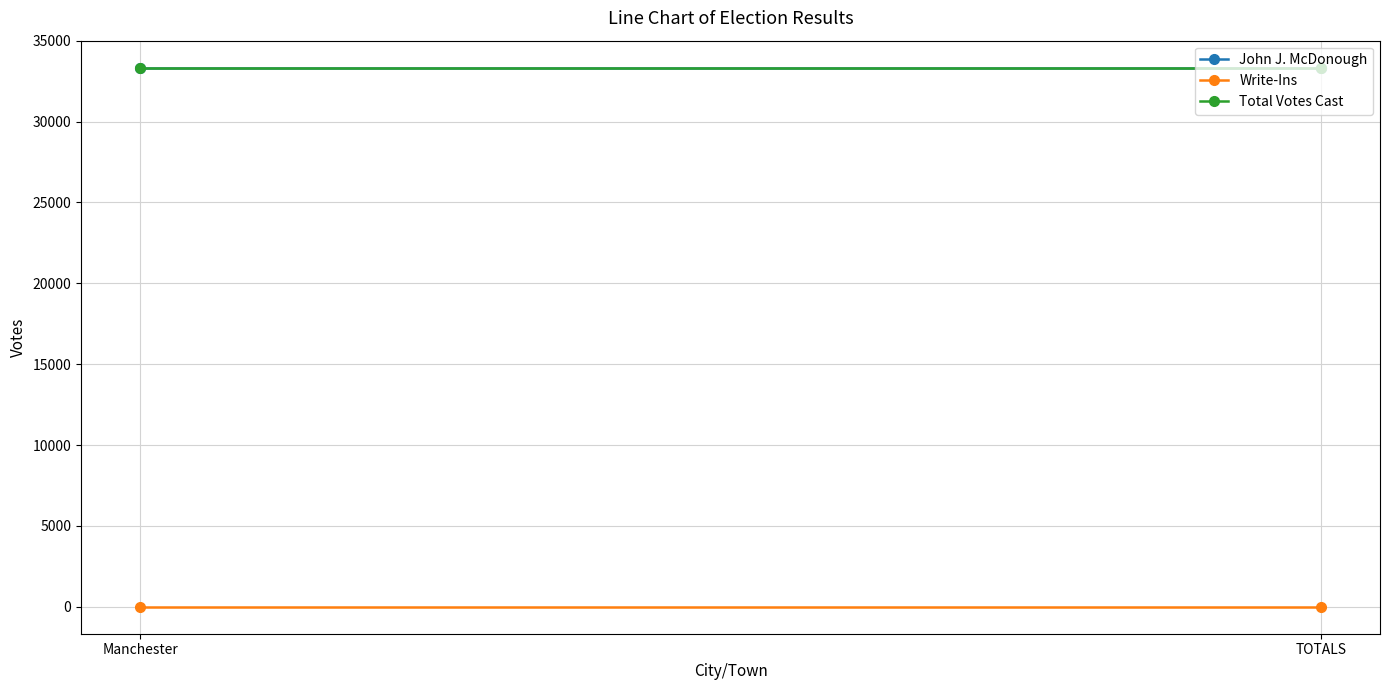

Which series has the widest spread of values?

John J. McDonough